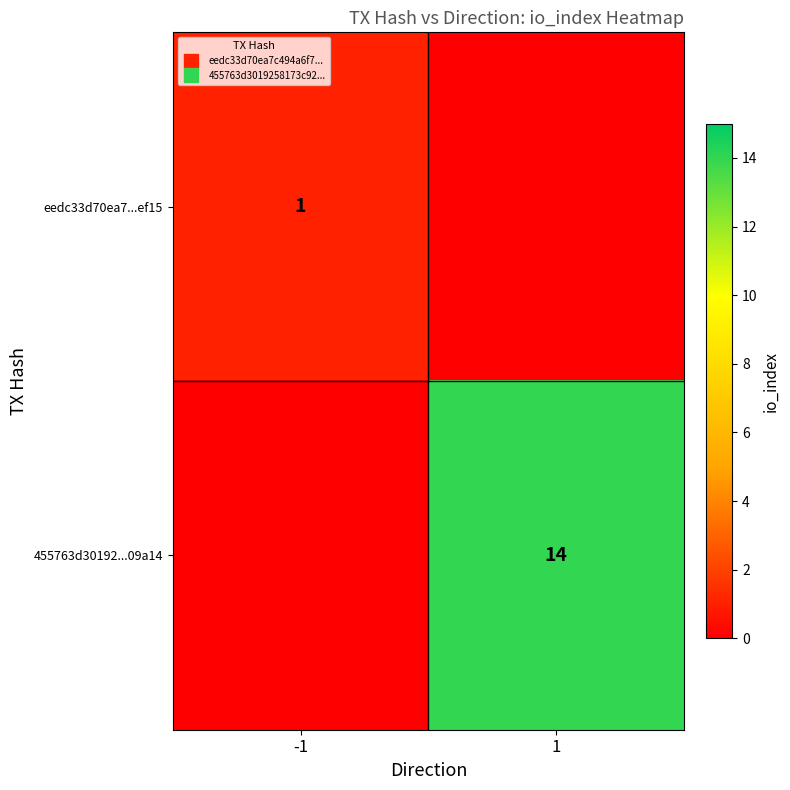

Count the 455763d30192...09a14 values in the range 0 to 14.

2